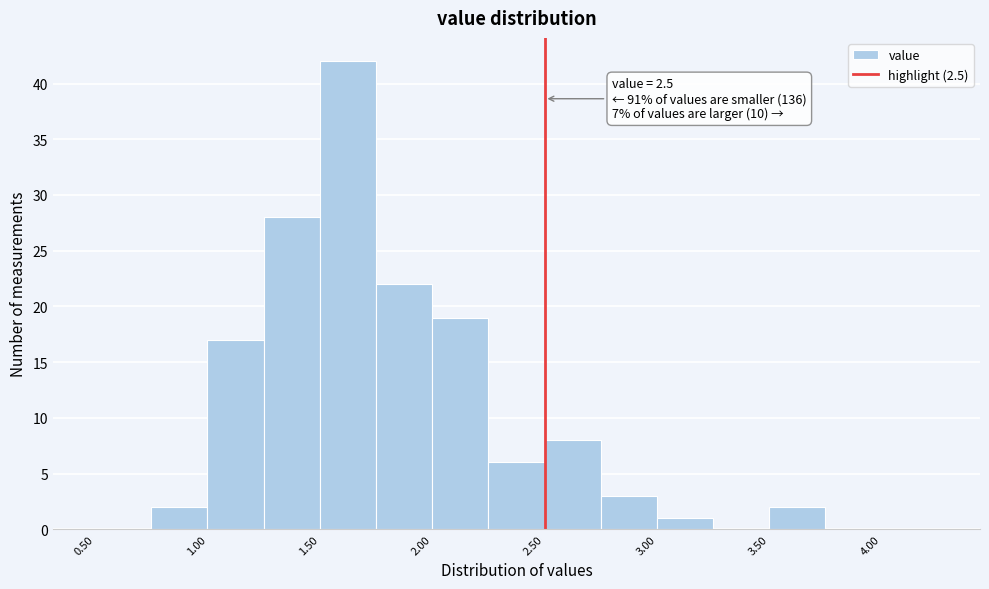

Over which range of the x-axis is the bar tallest?

1.50 to 1.75